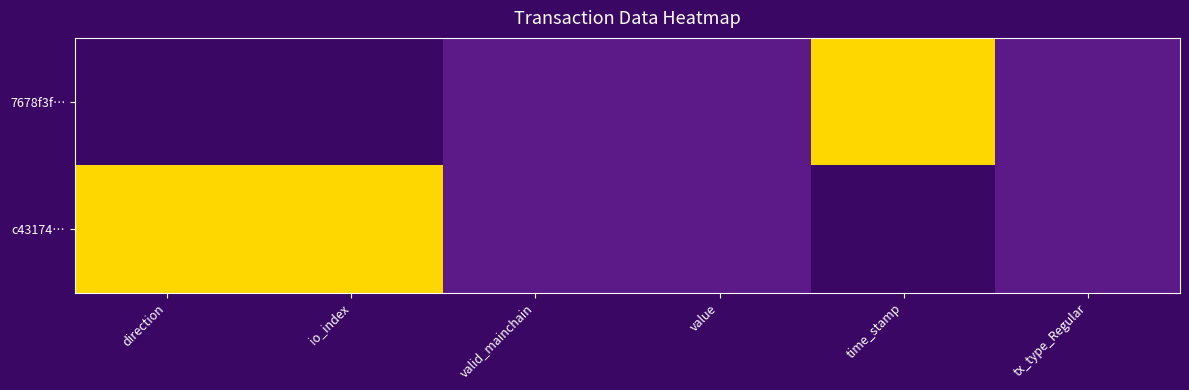

Reading right to left, what are all the values shown in this chart?

7678f3f…: tx_type_Regular=0.5	time_stamp=1.0	value=0.5	valid_mainchain=0.5	io_index=0.0	direction=0.0
c43174…: tx_type_Regular=0.5	time_stamp=0.0	value=0.5	valid_mainchain=0.5	io_index=1.0	direction=1.0